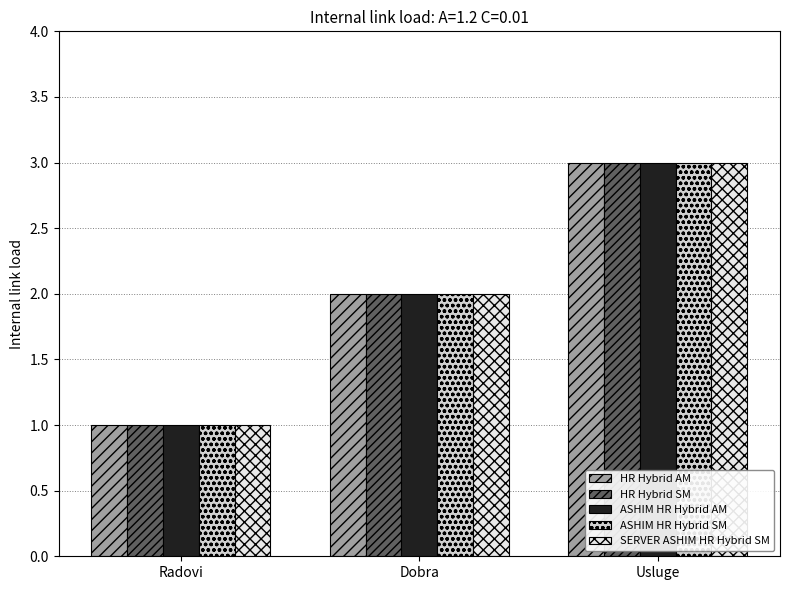

What value does the HR Hybrid AM series have at Dobra?

2